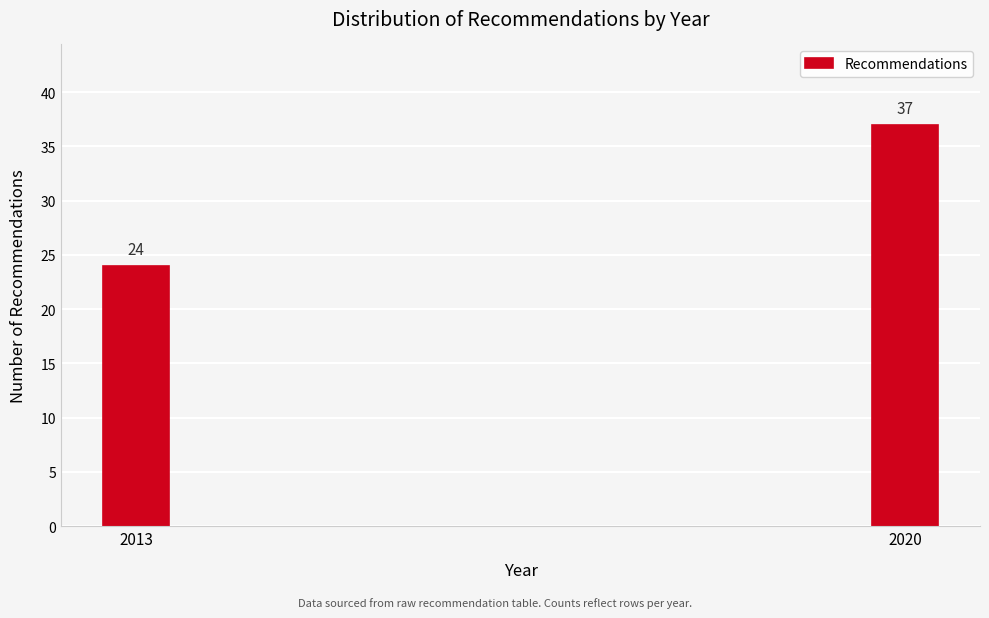

Reading left to right, extract all data points from this chart.

24	37